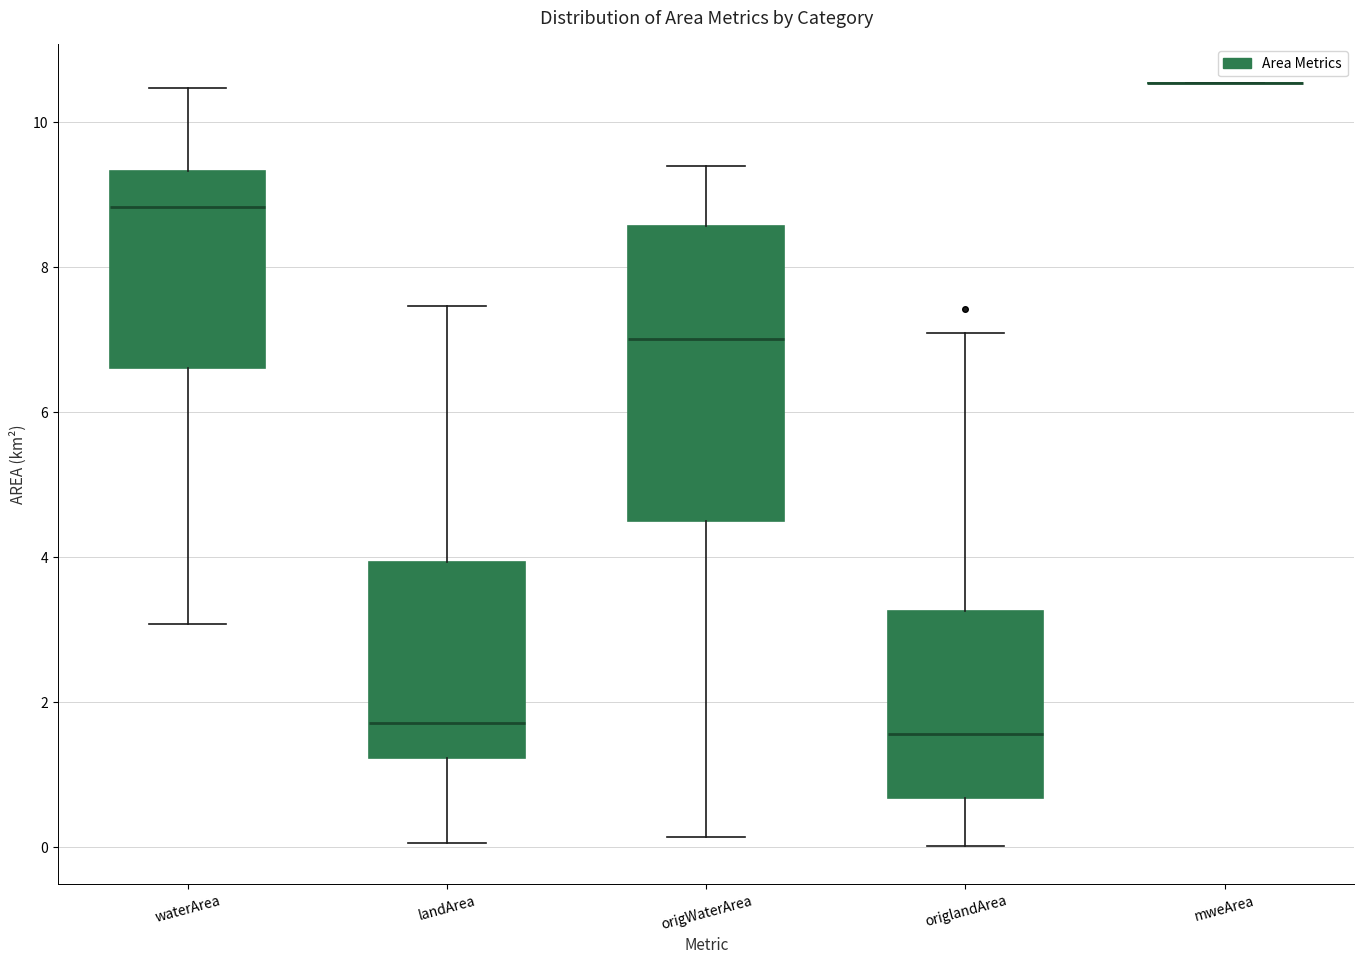

Reading left to right, transcribe this box plot: for each box, give where its median line is, the range the box spans, and where its two whiskers end, as read against the y-axis. The values are not printed on the chart, so give them approximately, as read against the axis.

waterArea: median 8.8, box 6.6 to 9.4, whiskers 3.0 to 10.4
landArea: median 1.8, box 1.2 to 4.0, whiskers 0.0 to 7.4
origWaterArea: median 7.0, box 4.6 to 8.6, whiskers 0.2 to 9.4
origlandArea: median 1.6, box 0.6 to 3.2, whiskers 0.0 to 7.0
mweArea: box collapsed to a line at 10.6, whiskers 10.6 to 10.6